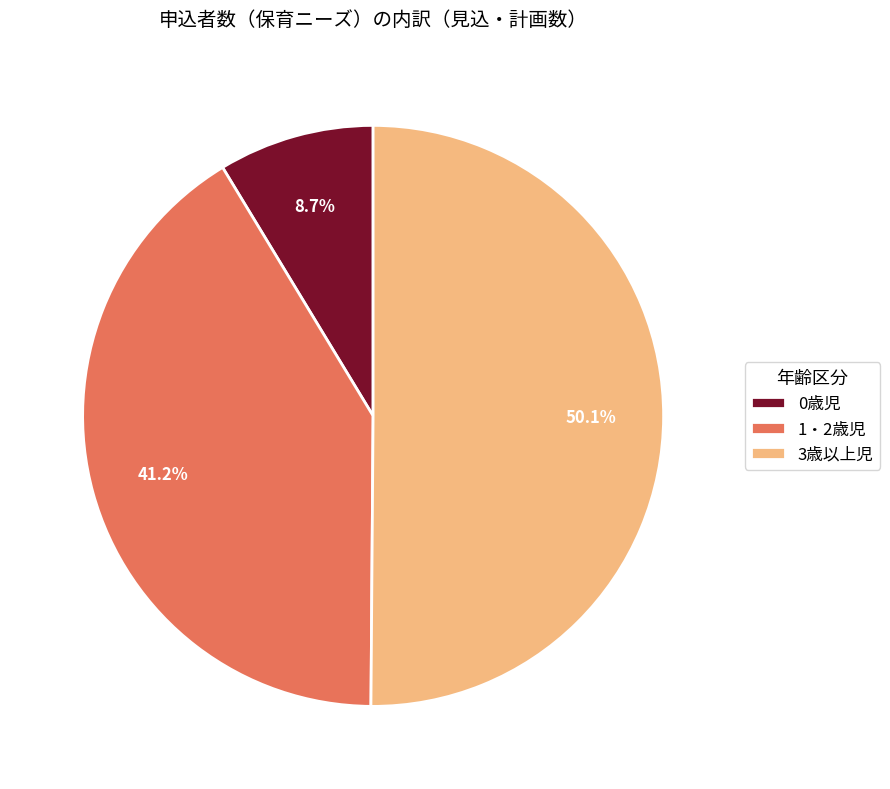

What is the majority slice?

3歳以上児